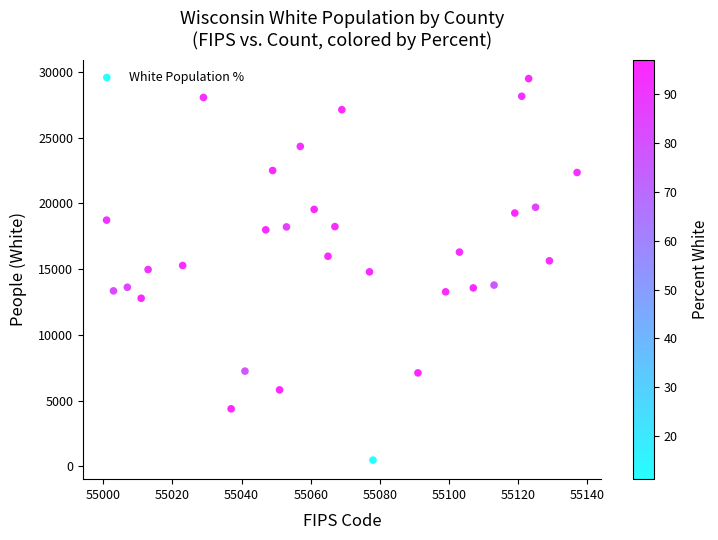

What is the range of X values (max minus min)?

136